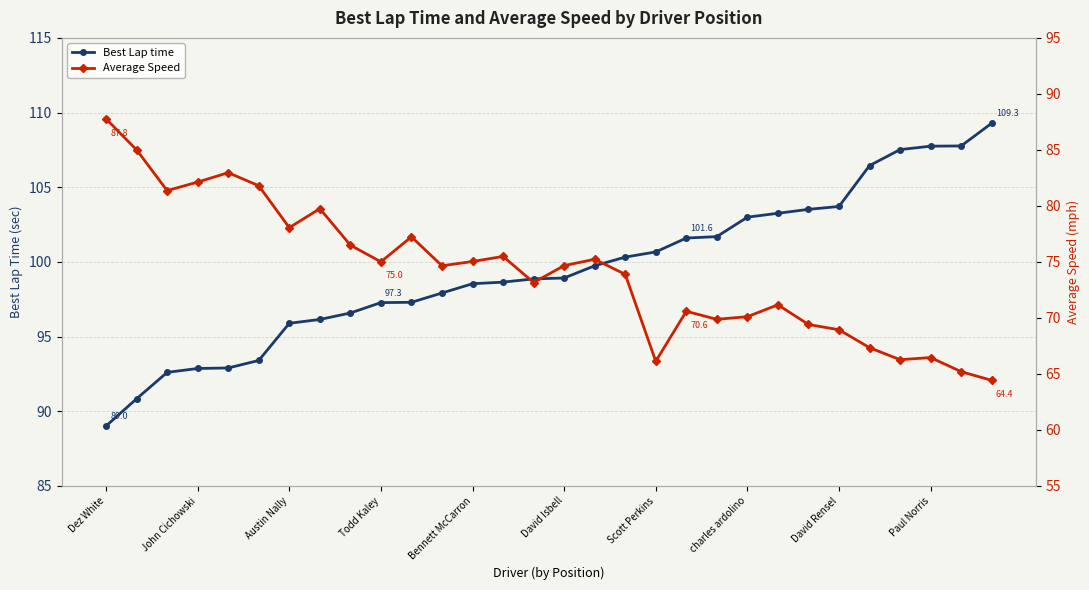

Between 28 and 29, which is larger?

29